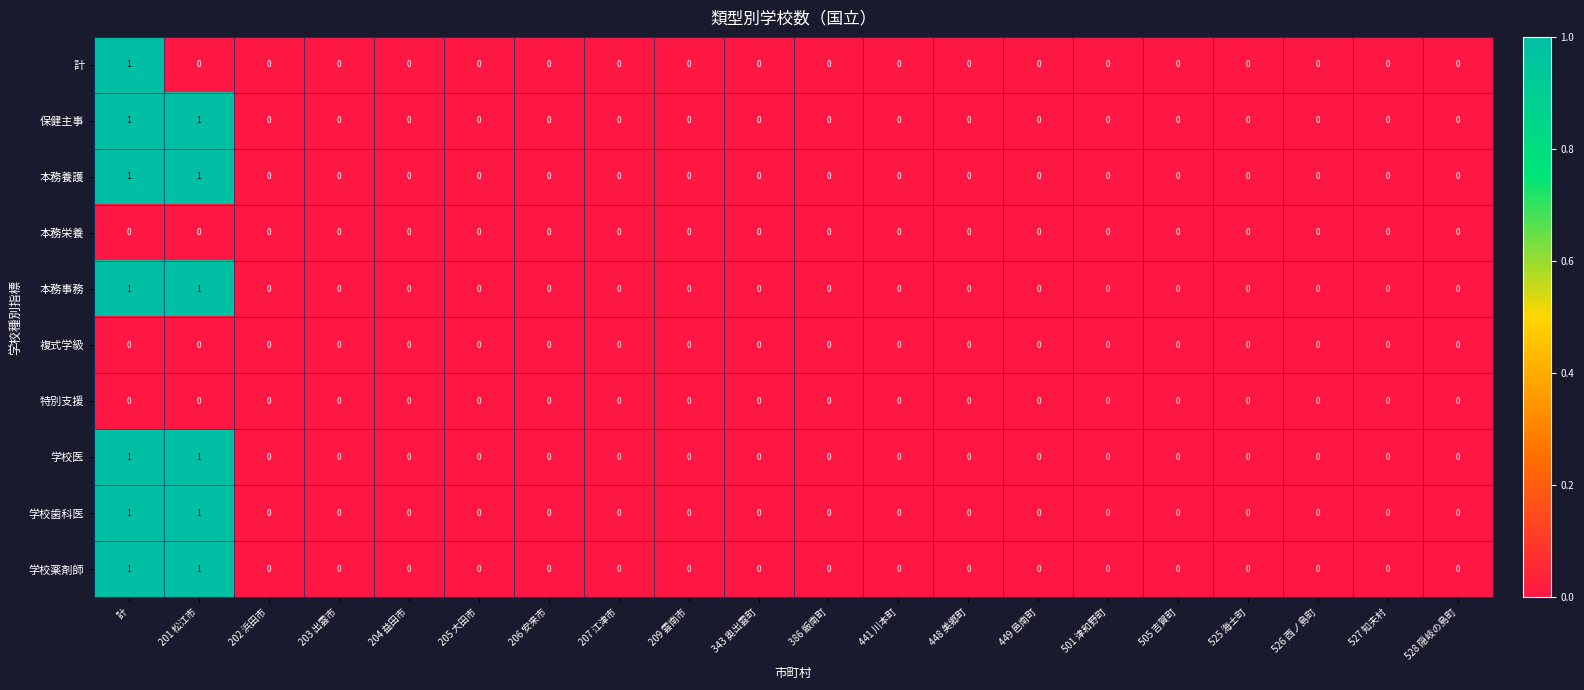

What is the greatest value displayed?

1